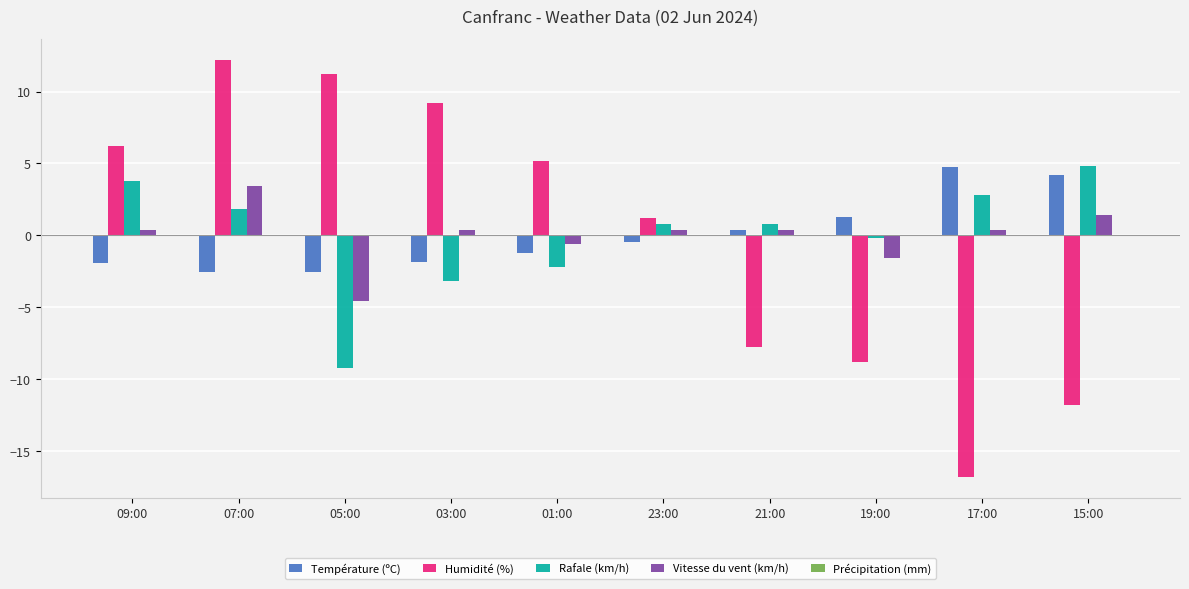

What is the value of the Température (ºC) bar at the 7th from the left?

0.4